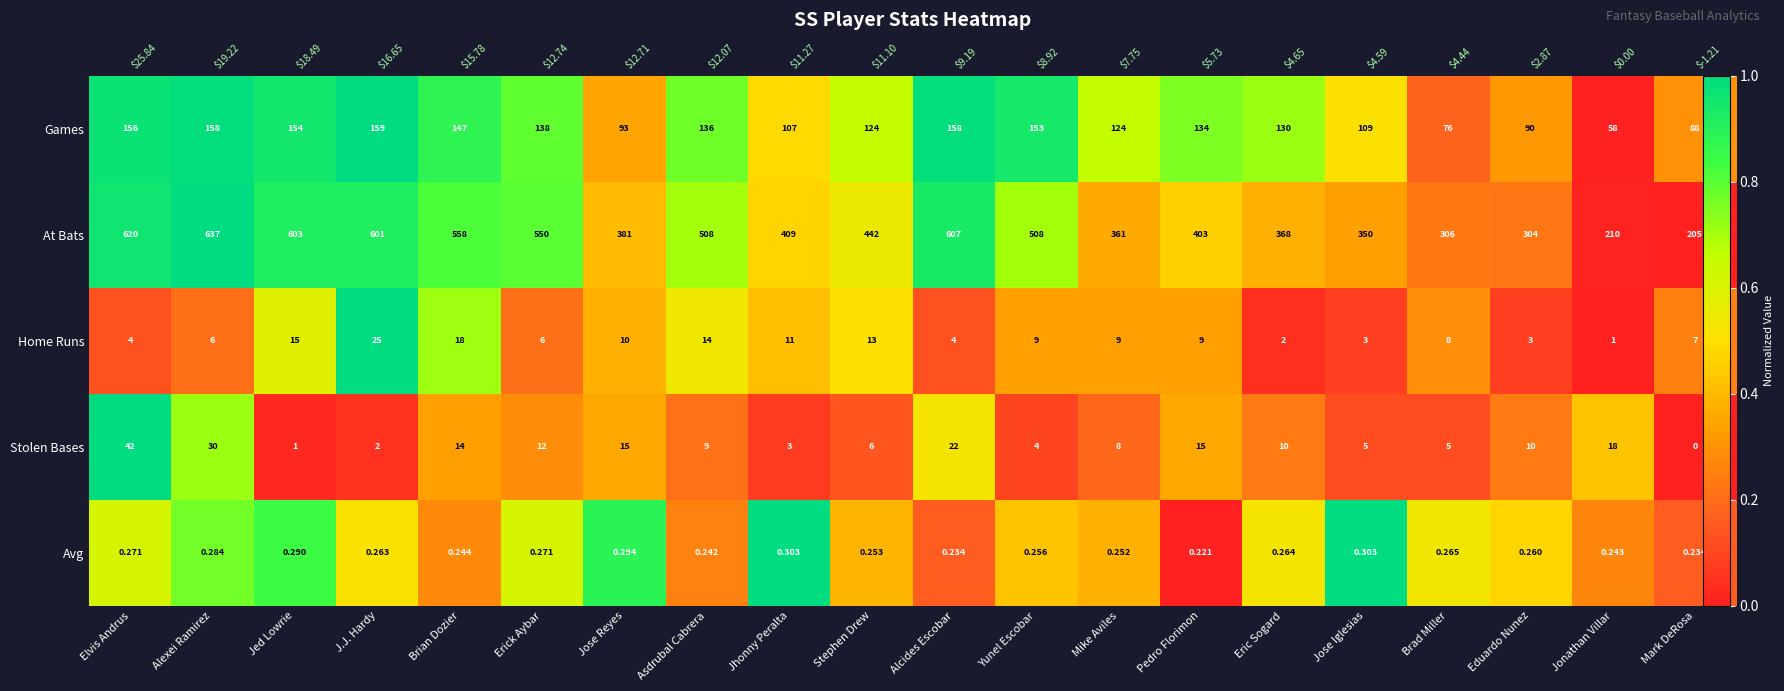

The At Bats series shows 0.6 at Mike Aviles. True or false?

False